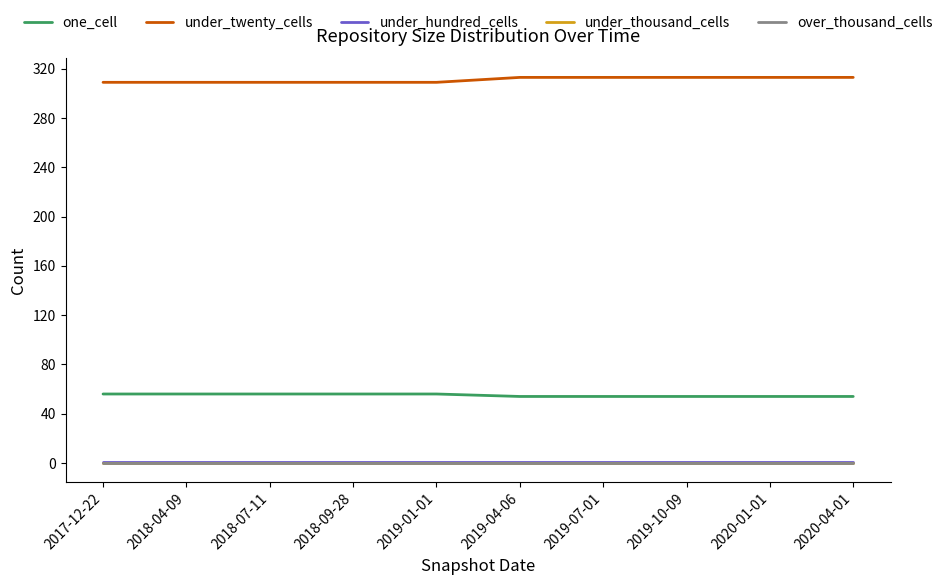

Is this an area chart (filled region under the line)?

No